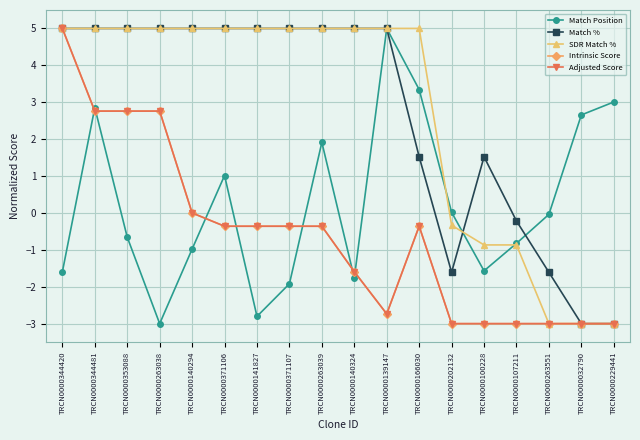

What is the difference between the highest and lowest values at TRCN0000107211?

2.8